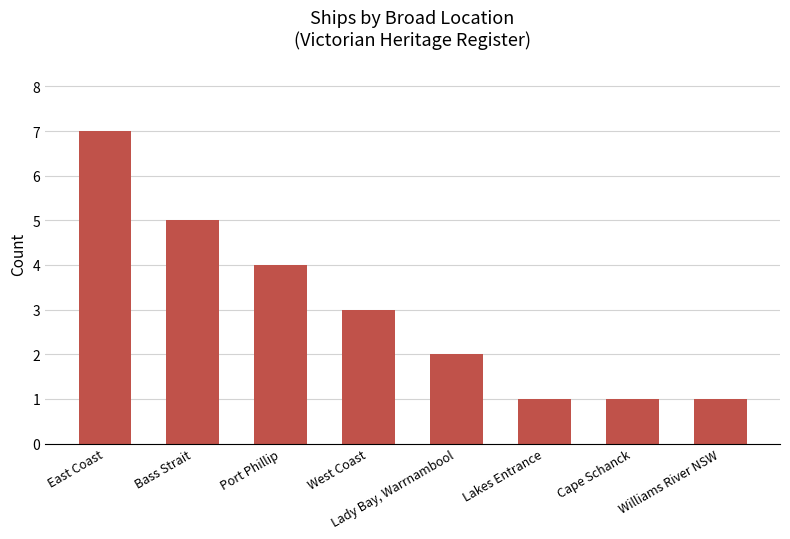

What is the change in value from East Coast to Williams River NSW?

-6